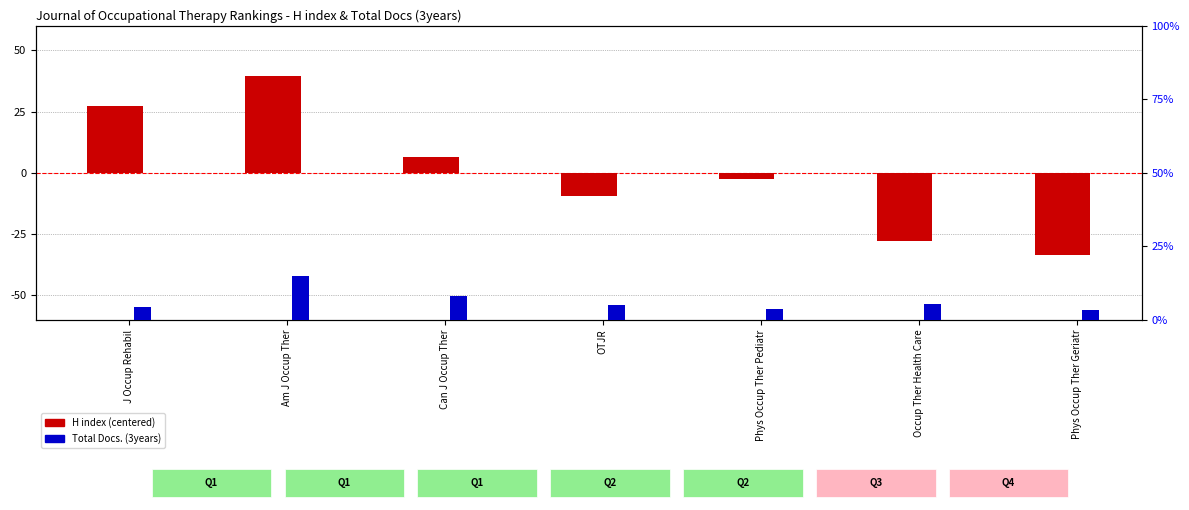

Which category has the highest value in the H index (centered) series?

Am J Occup Ther